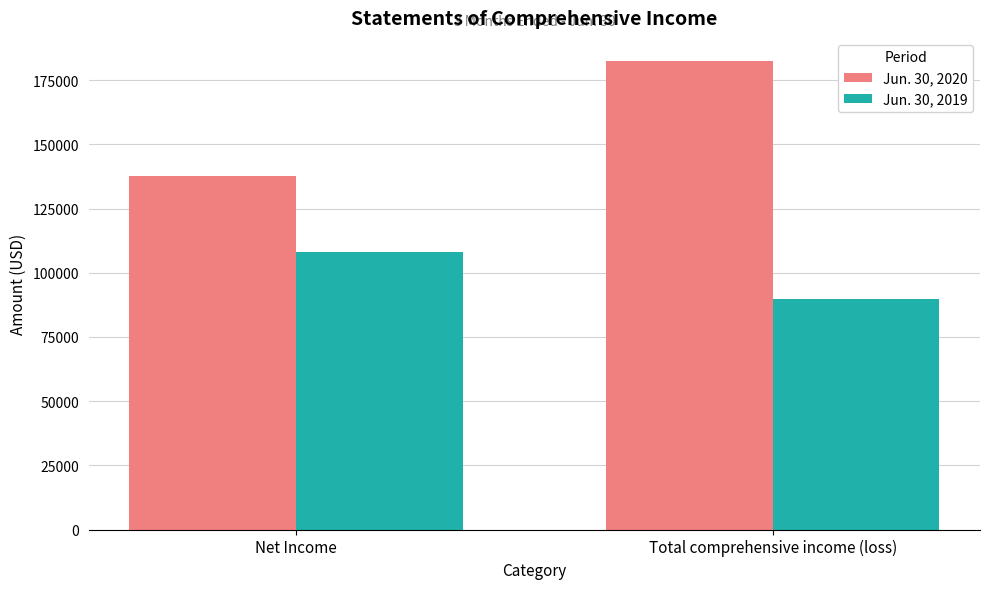

What is the sum of the Jun. 30, 2020 values at Net Income and Total comprehensive income (loss)?

319911